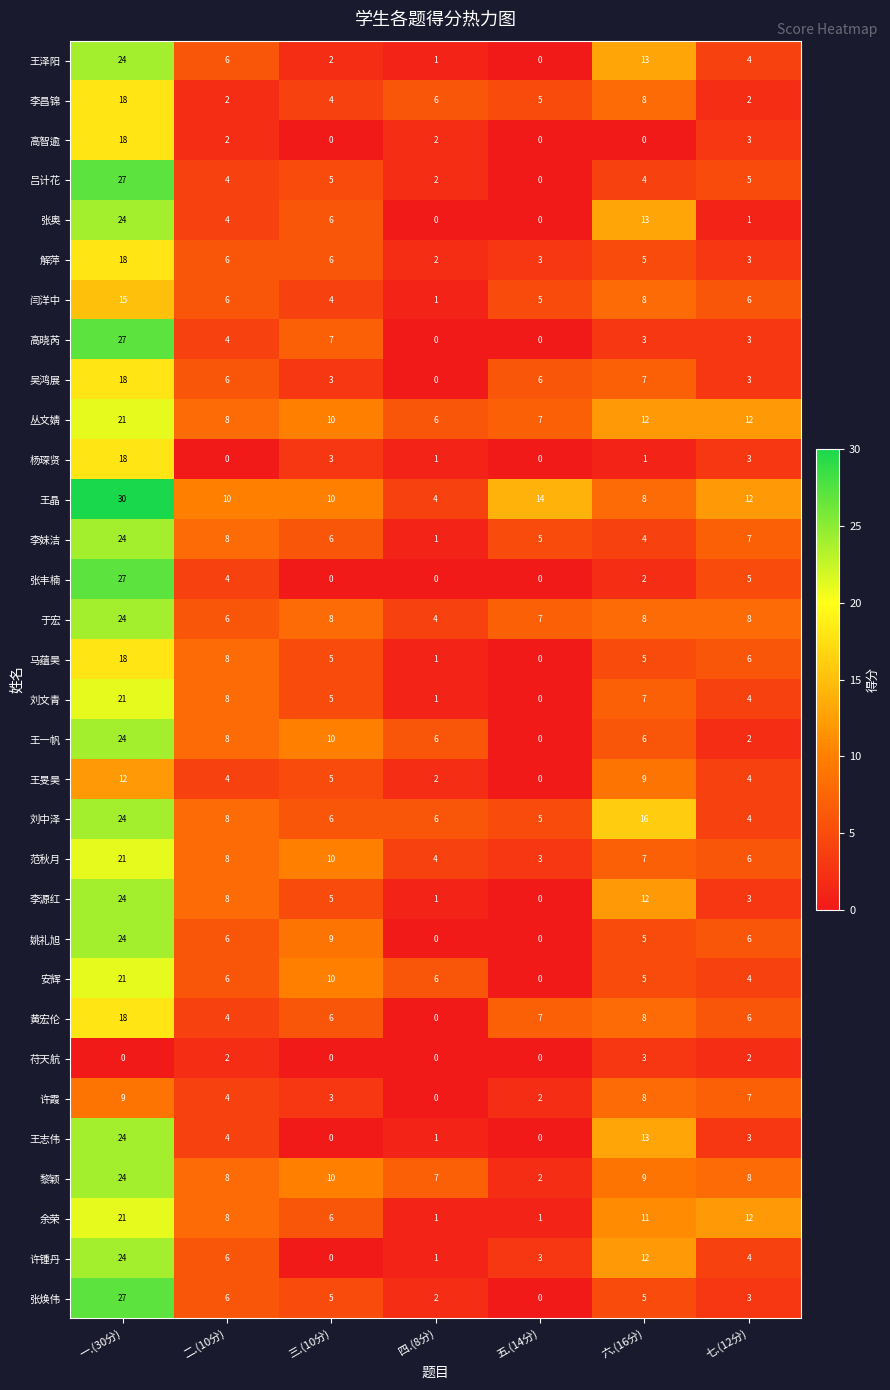

At which label does 王一帆 first exceed 6?

一.(30分)